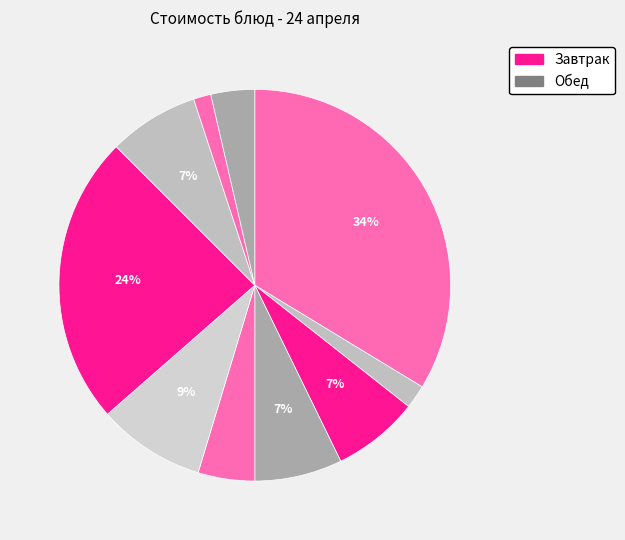

Rank the categories by value from lowest to highest.

Хлеб ржаной, Хлеб пшеничный, Компот из сухофруктов, Салат из свеклы отварной, Масло сливочное, Кофейный напиток с молоком, Греча отварная, Суп картоф.-вермишелевый, Гуляш, Тефтели с соусом с рисом